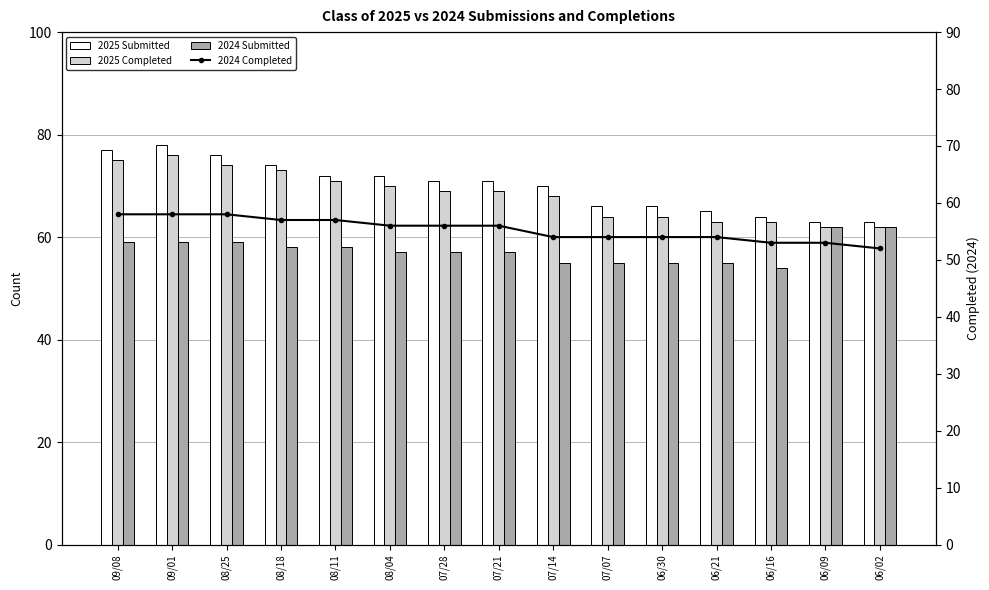

How many data points in 2024 Completed are less than 56?

7